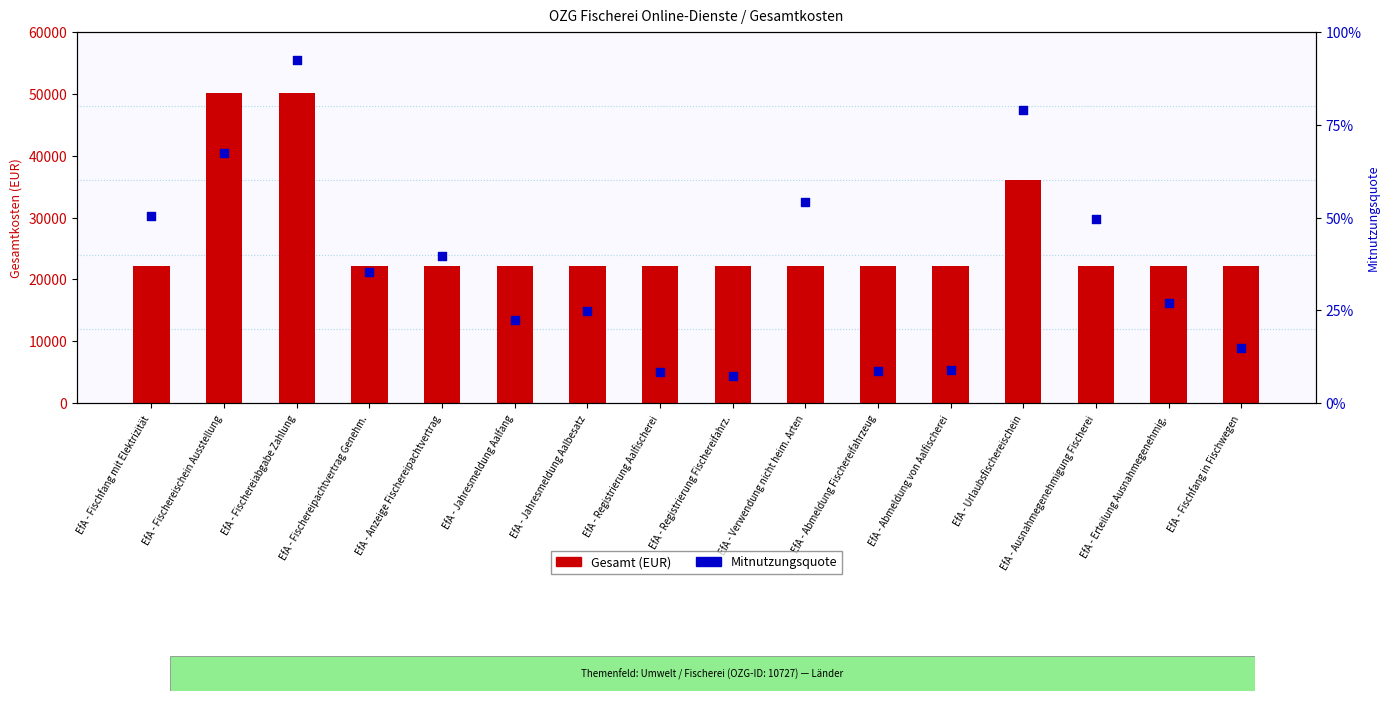

Which series reaches the maximum Y coordinate?

Gesamt (EUR)